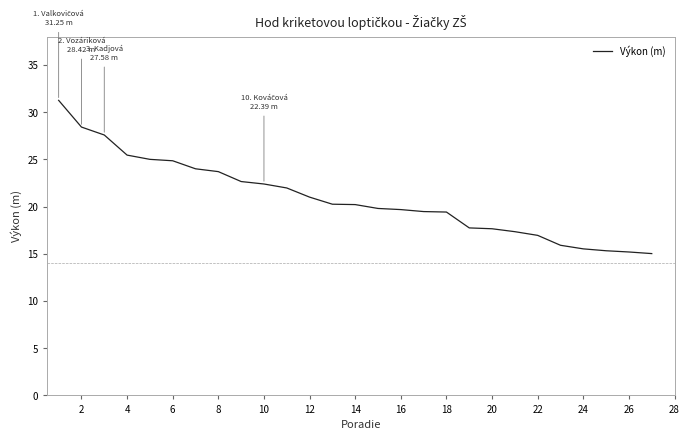

What is the difference between the maximum and minimum values?

16.2